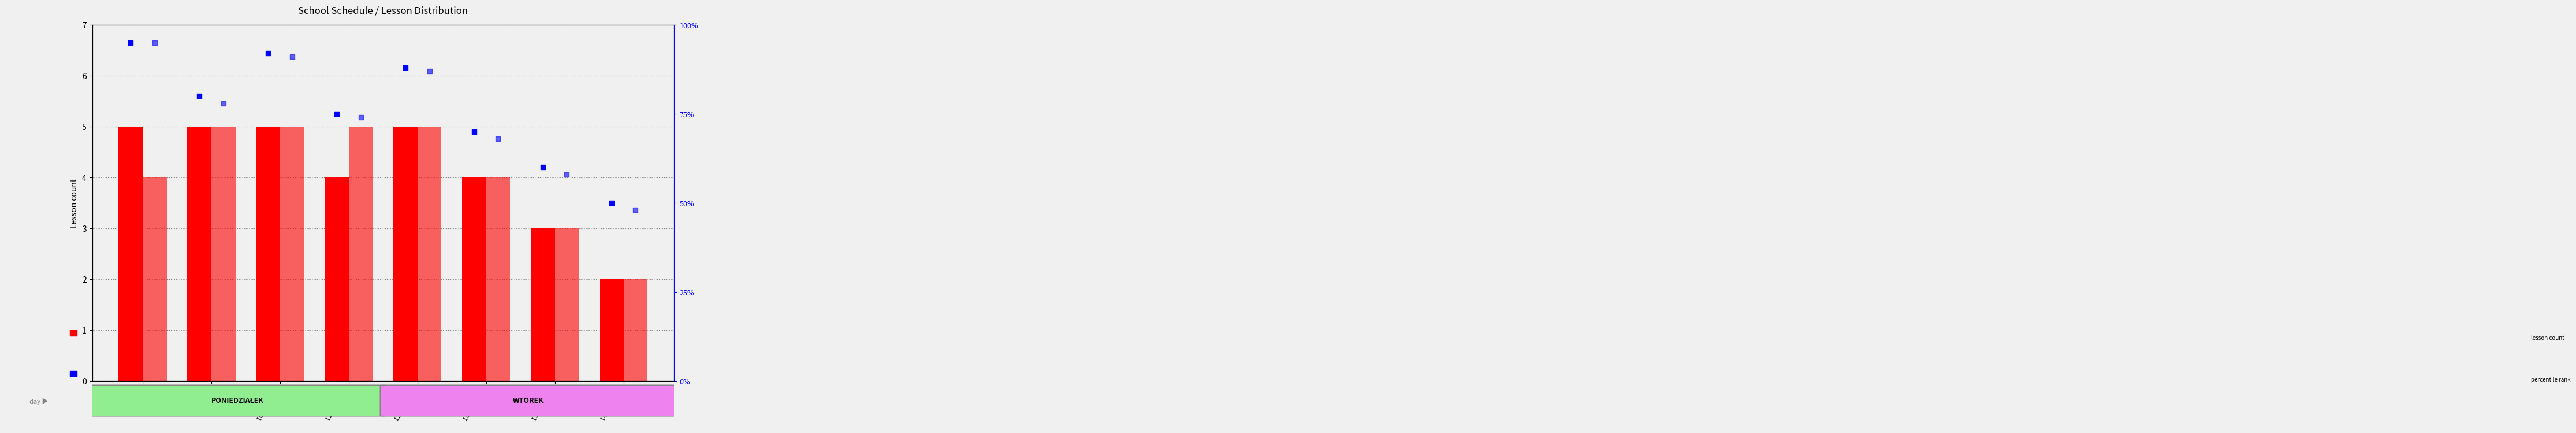

Which series contains the lowest Y value?

PONIEDZIAŁEK